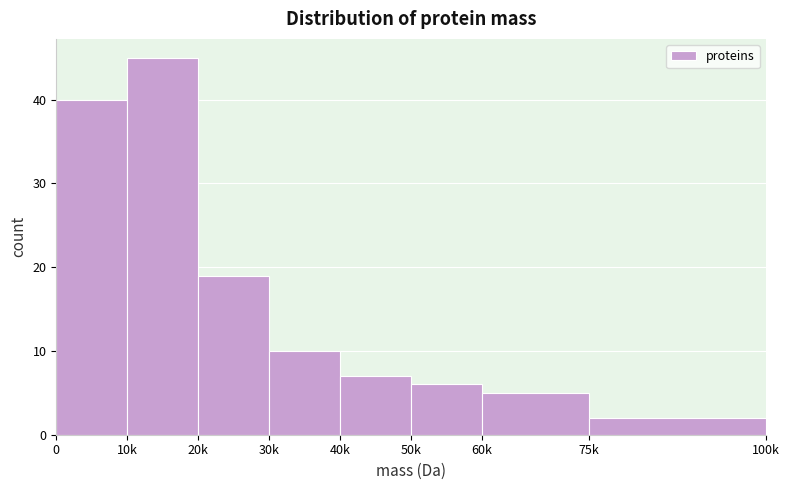

Reading left to right, transcribe all the data shown in this chart.

0=40	10k=45	20k=19	30k=10	40k=7	50k=6	60k=5	75k=2